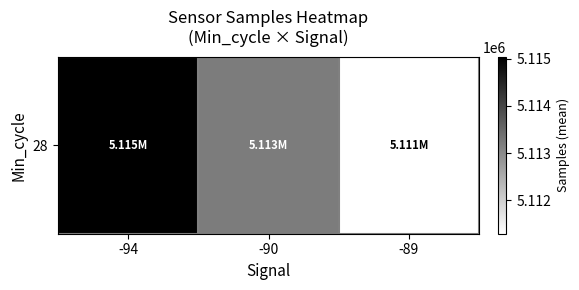

The chart shows a value of 5111295.2 at -89. True or false?

True